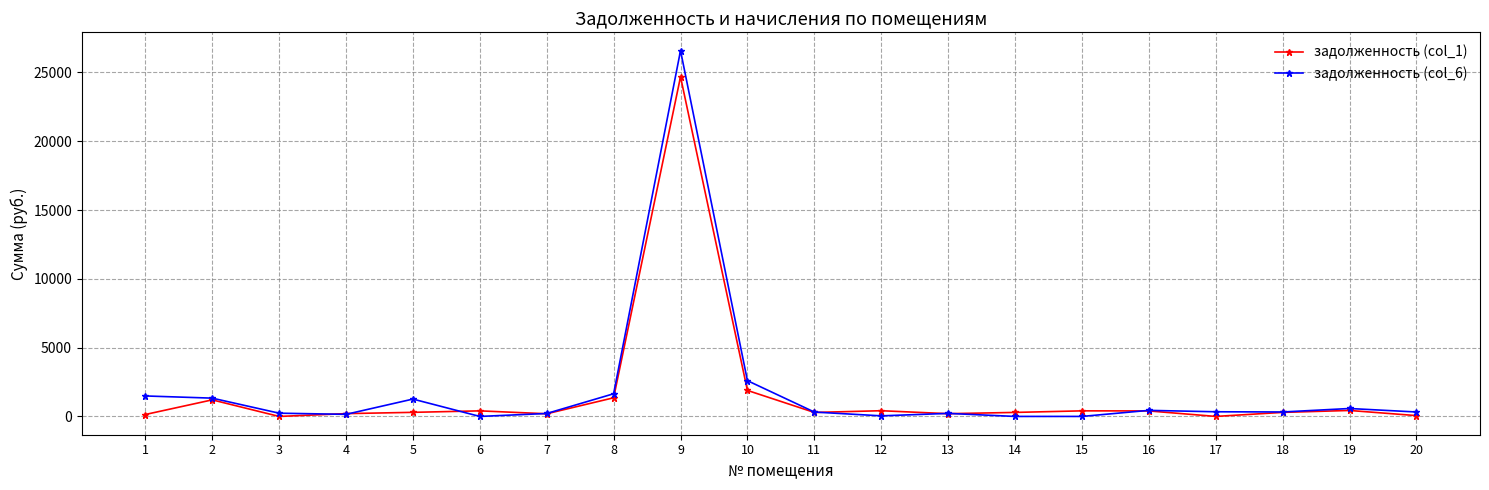

How many data points in задолженность (col_1) are less than 297?

10